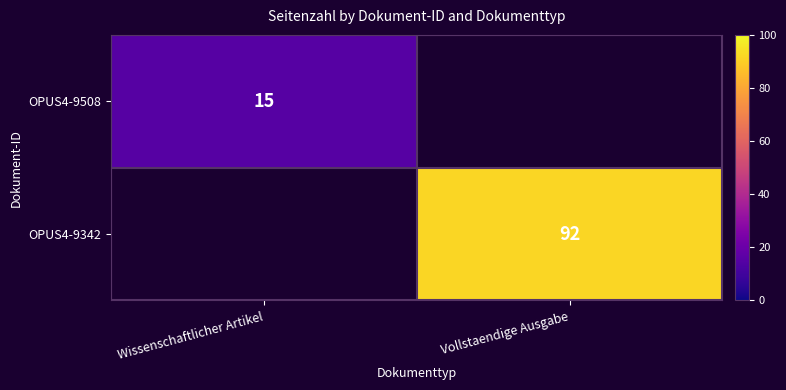

The value of OPUS4-9508 at Wissenschaftlicher Artikel is 15. True or false?

True